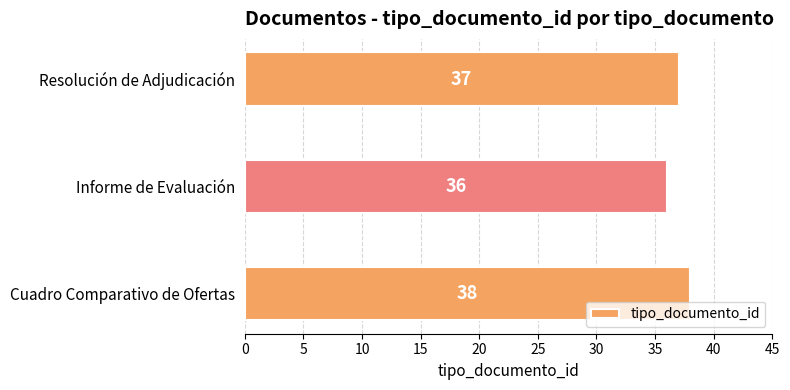

What is the average value?

37